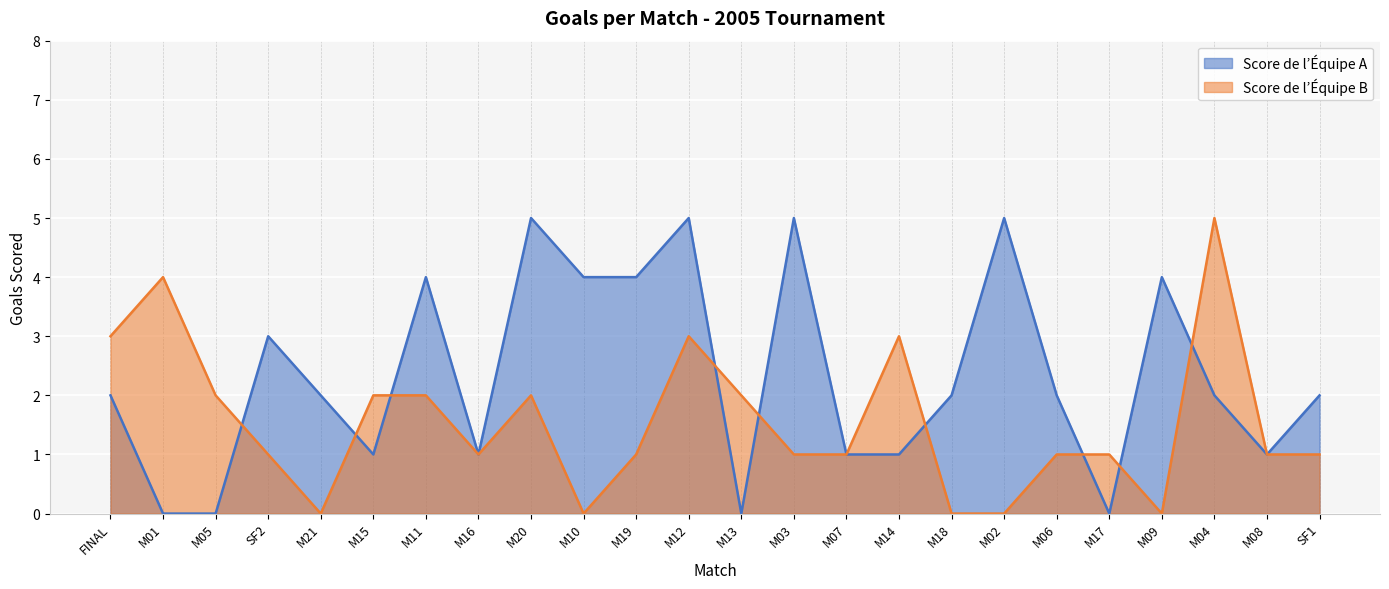

The Score de l’Équipe A series shows -2 at M01. True or false?

False